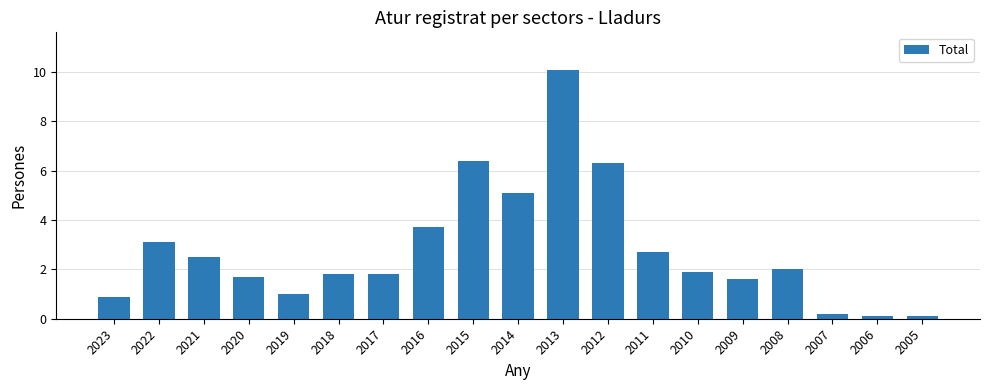

What is the change in value from 2017 to 2016?

+1.9